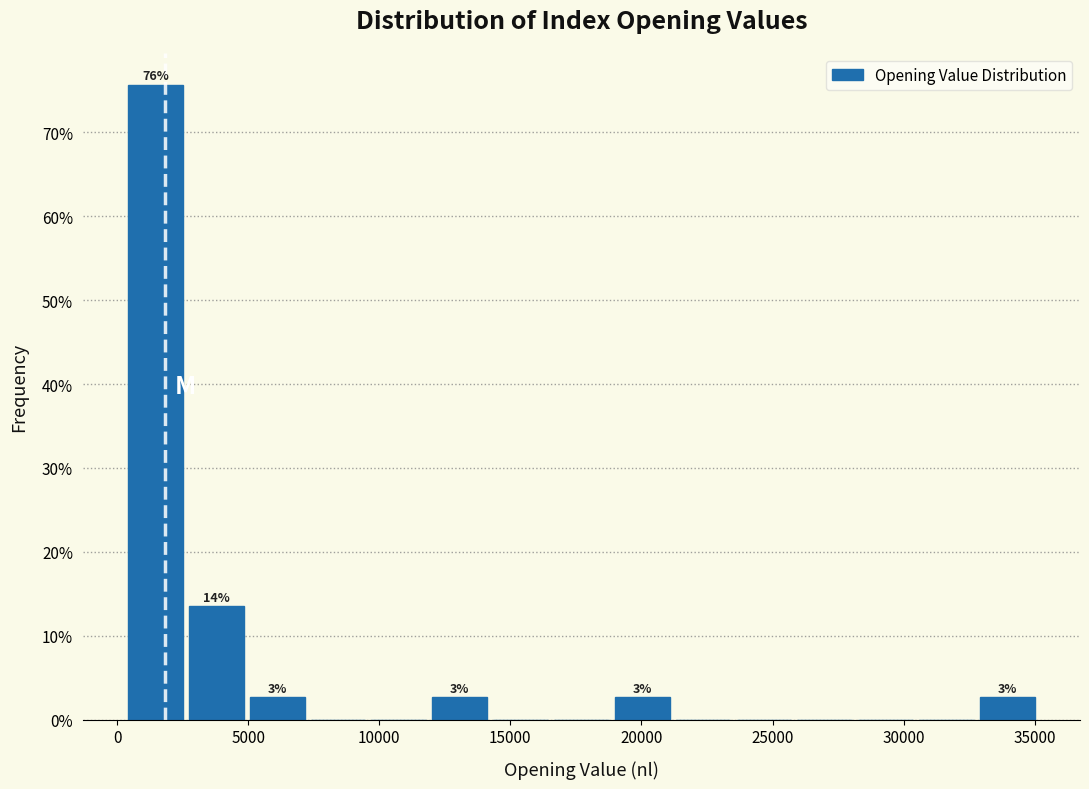

Over which range of the x-axis is the bar tallest?

500 to 2500